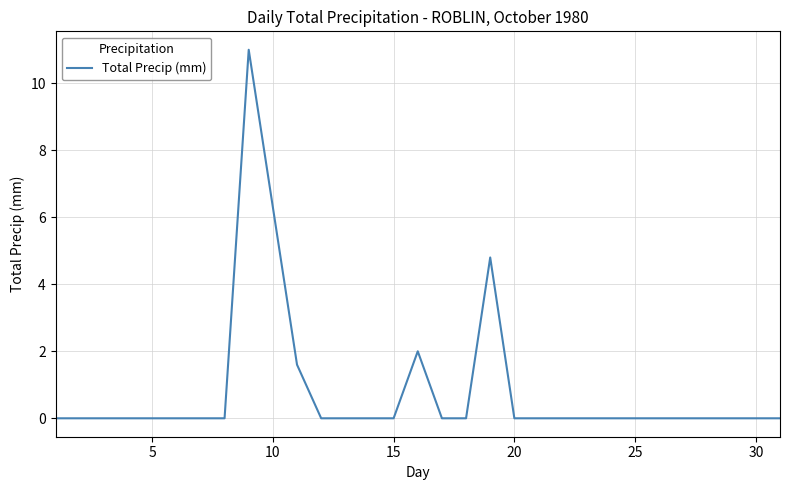

What is the difference between the maximum and minimum values?

11.0